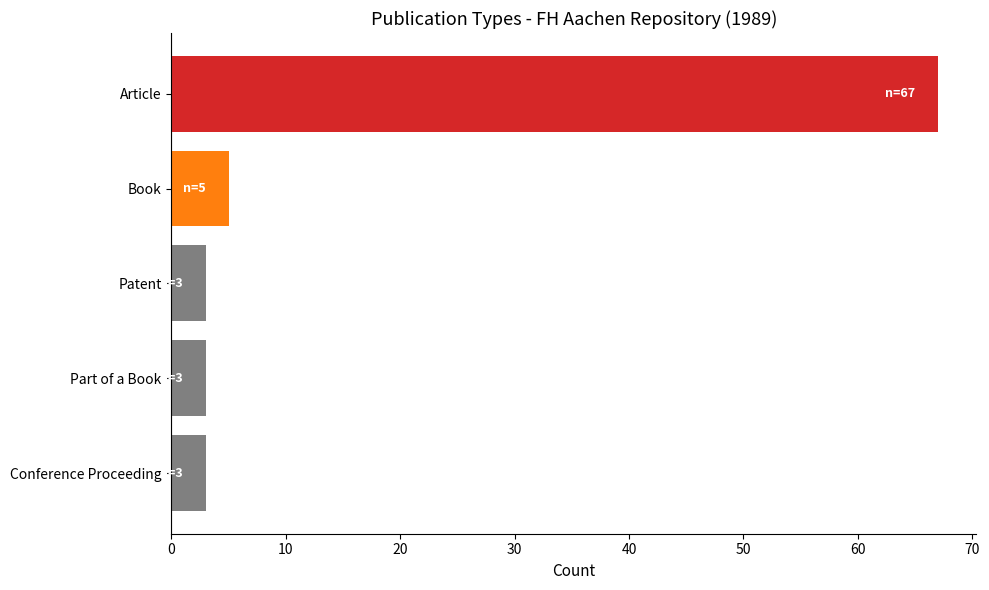

What is the change in value from Part of a Book to Article?

+64